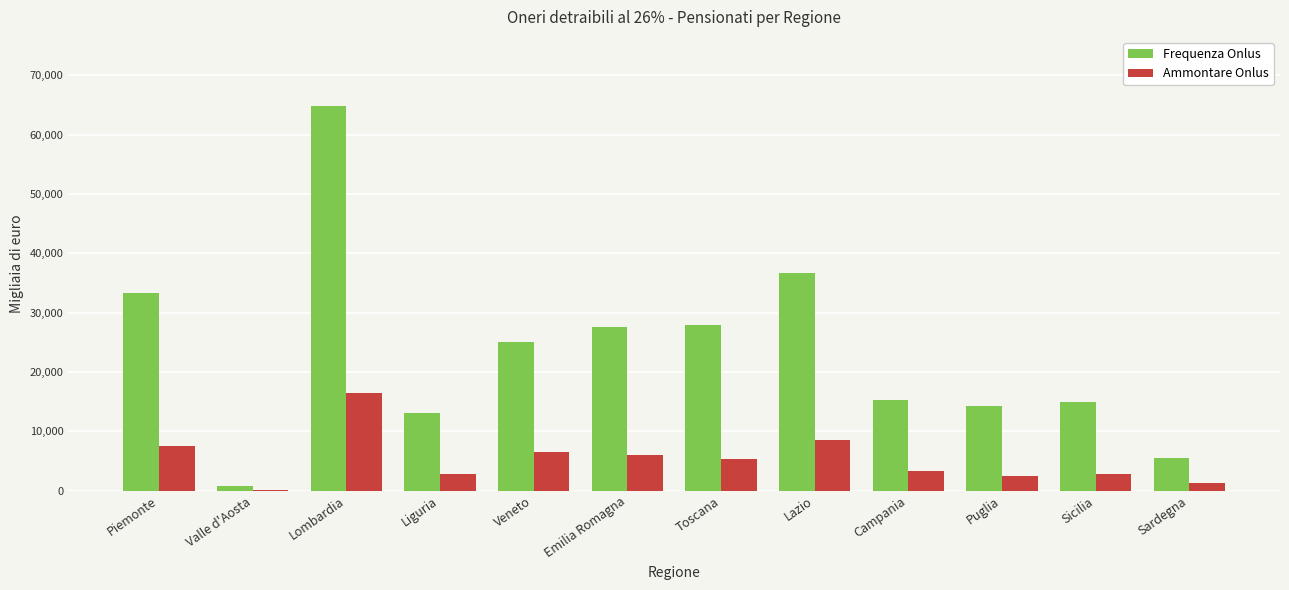

Count the number of categories in the chart.

12